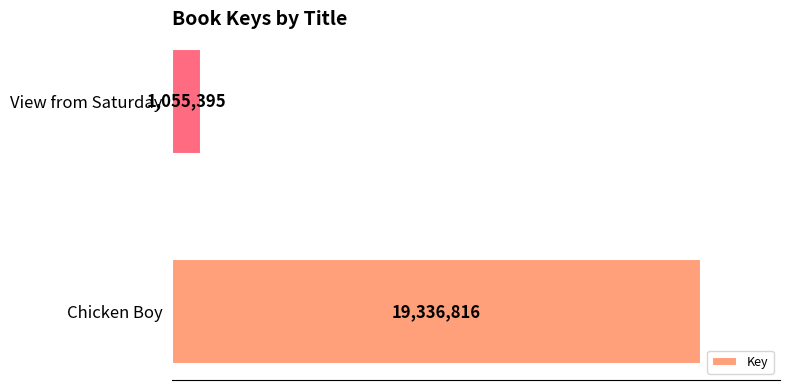

Are the bars horizontal?

Yes